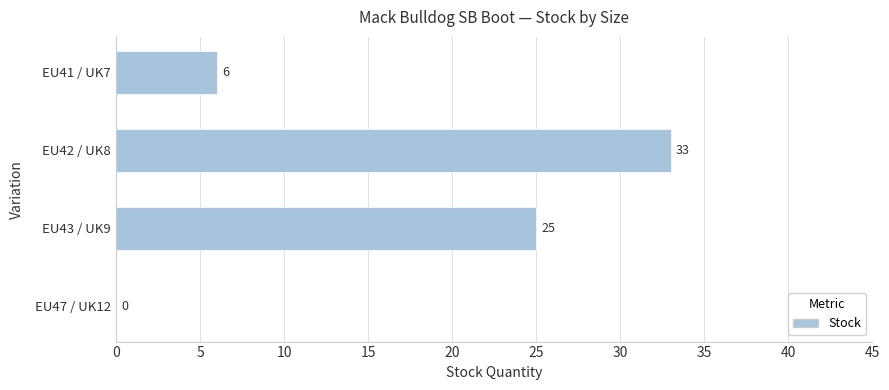

Reading top to bottom, extract all data points from this chart.

EU41 / UK7=6	EU42 / UK8=33	EU43 / UK9=25	EU47 / UK12=0